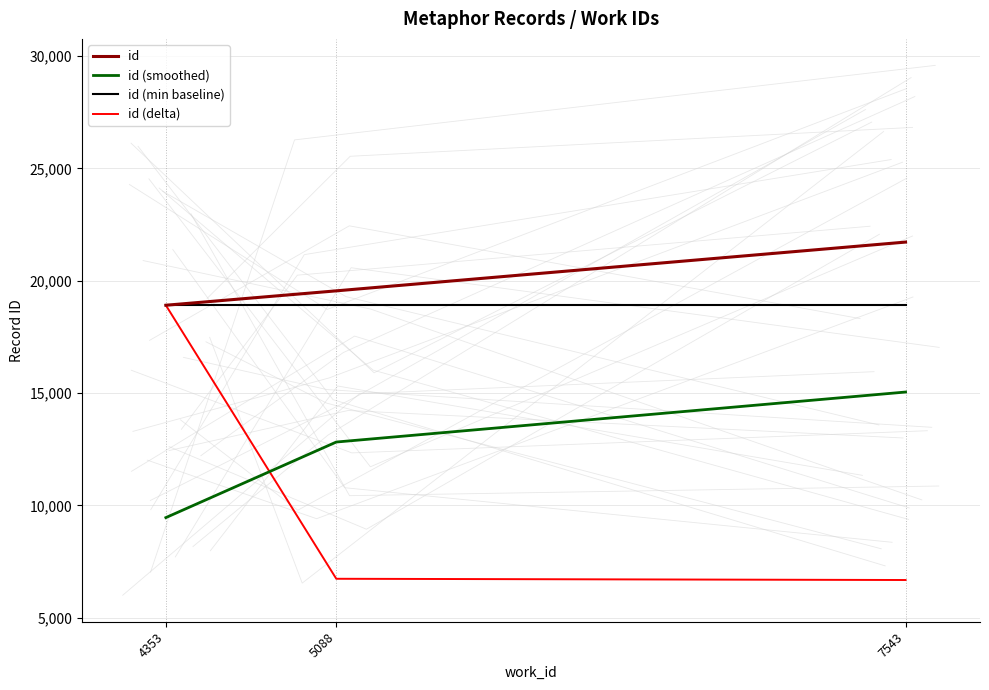

What is the difference between the maximum and minimum values in the id series?

2812